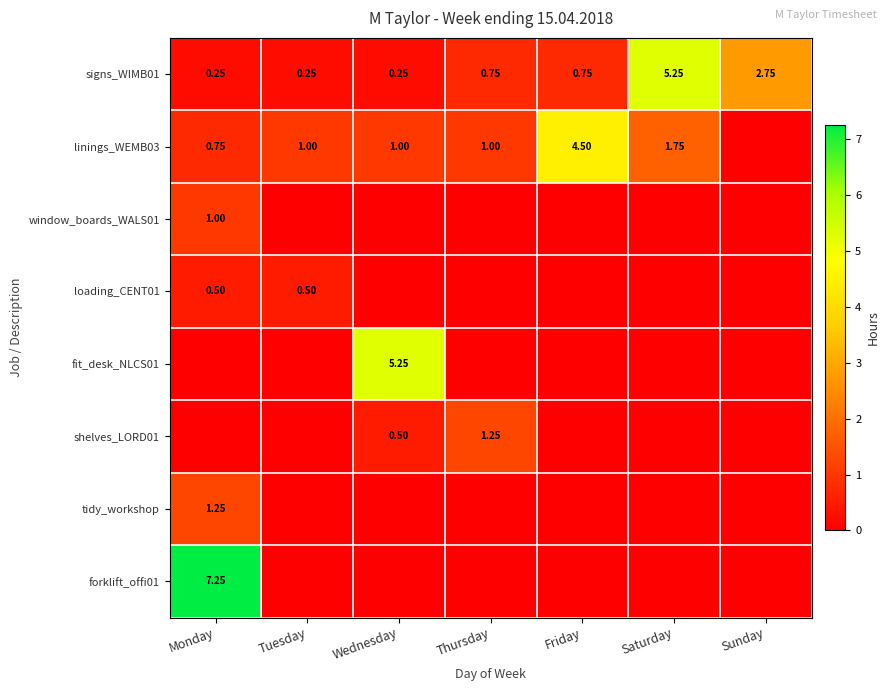

At which label is signs_WIMB01 closest to 2?

Sunday